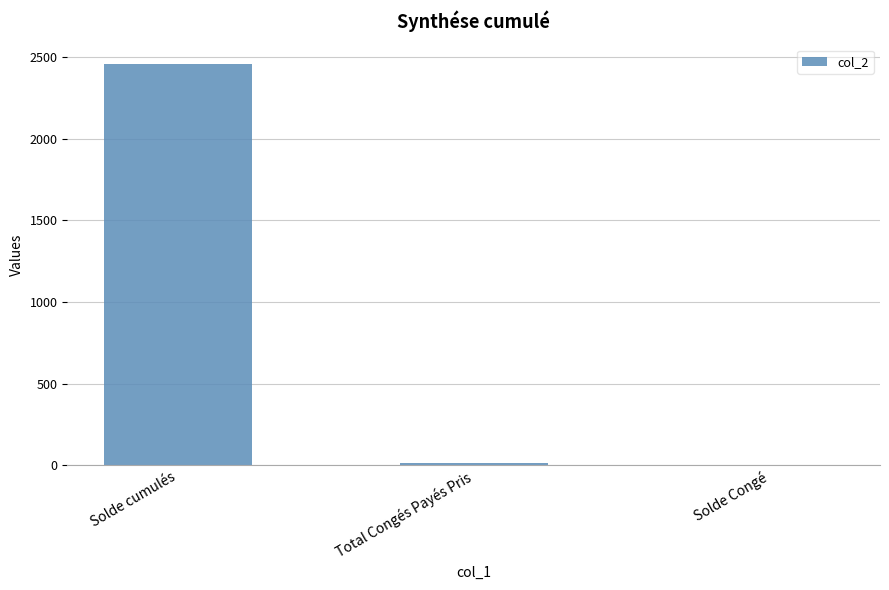

What is the sum of all values?

2472.6